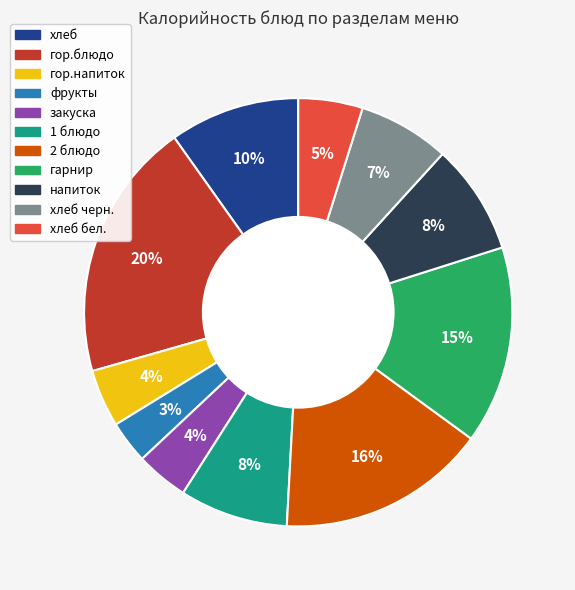

Is the sum of закуска and гор.напиток greater than half?

No